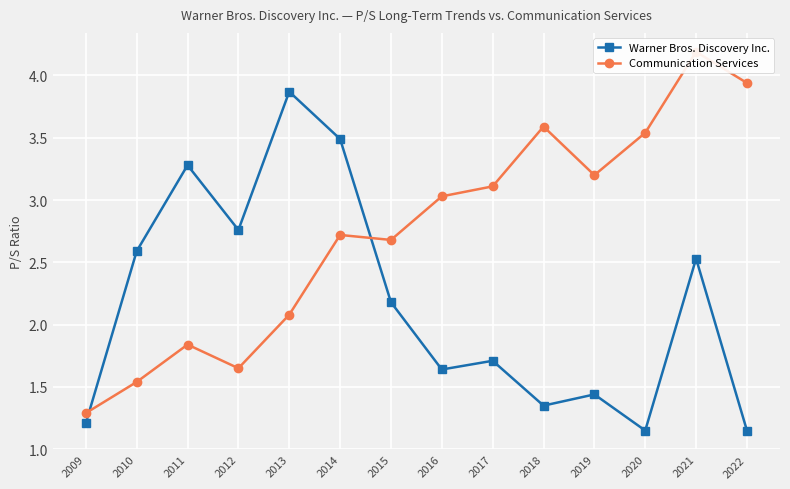

List the labels in order of Warner Bros. Discovery Inc. value, largest first.

2013, 2014, 2011, 2012, 2010, 2021, 2015, 2017, 2016, 2019, 2018, 2009, 2020, 2022